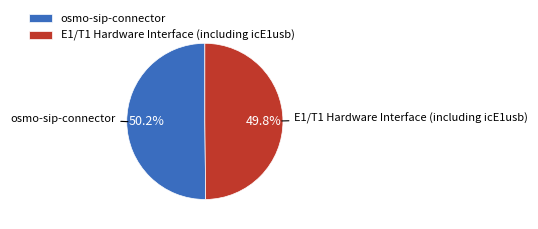

Count the number of slices in the pie.

2